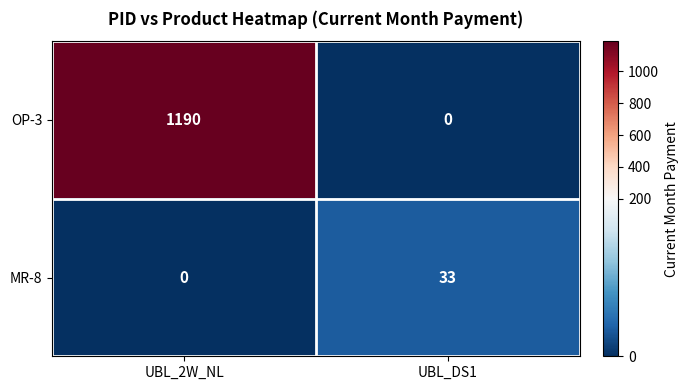

What is the sum of all MR-8 values?

33